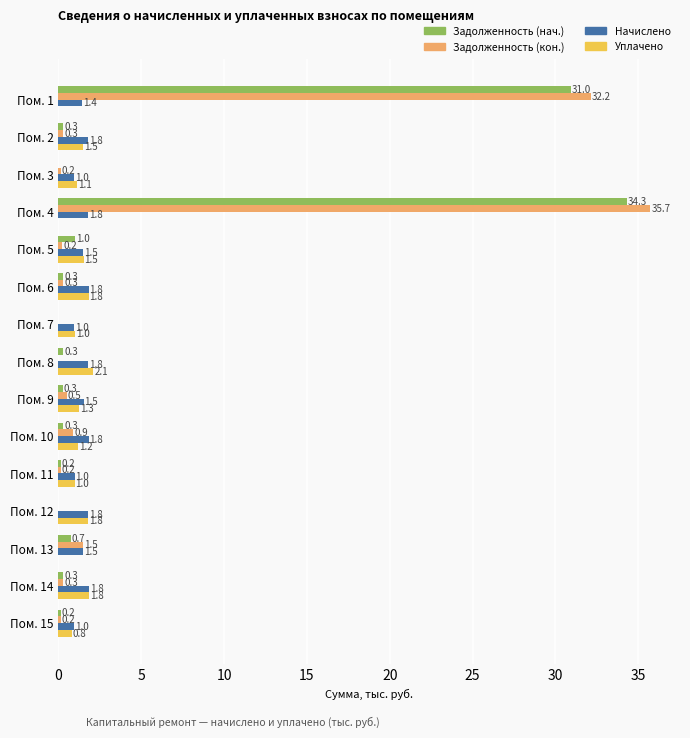

What is the sum of all Начислено values?

22.5